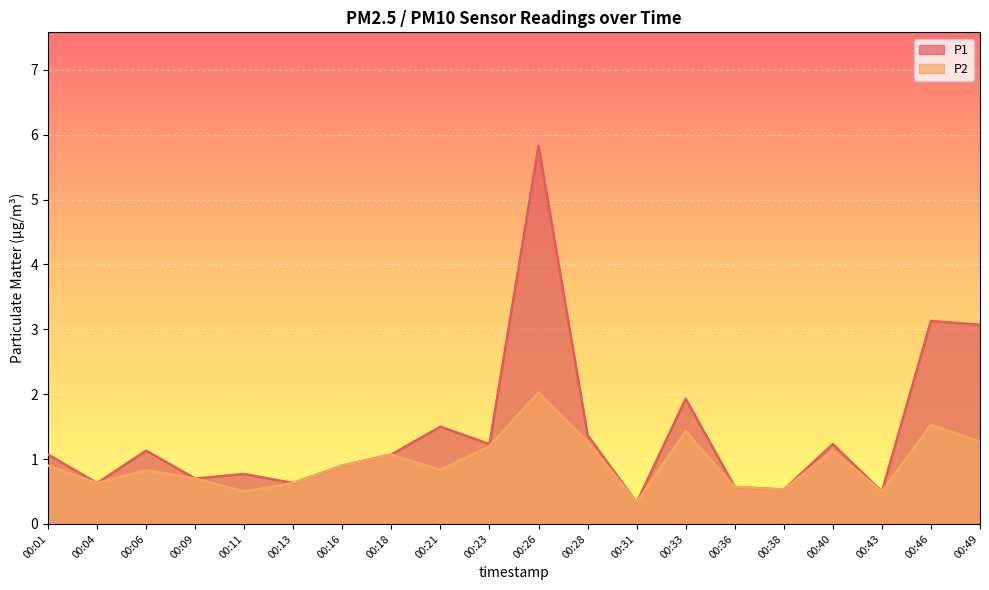

Does the chart display data point markers on the line(s)?

No